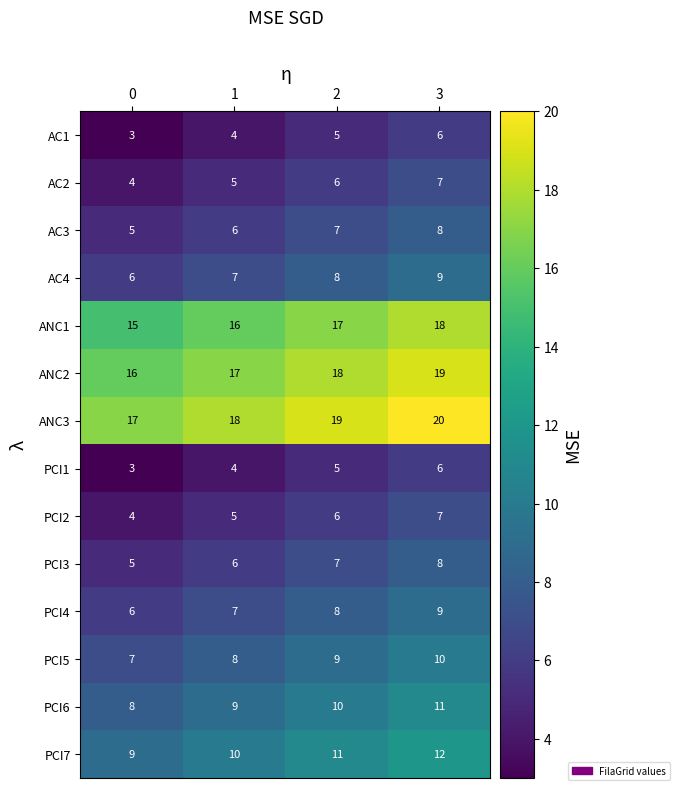

The value of ANC2 at 1 is 7. True or false?

False